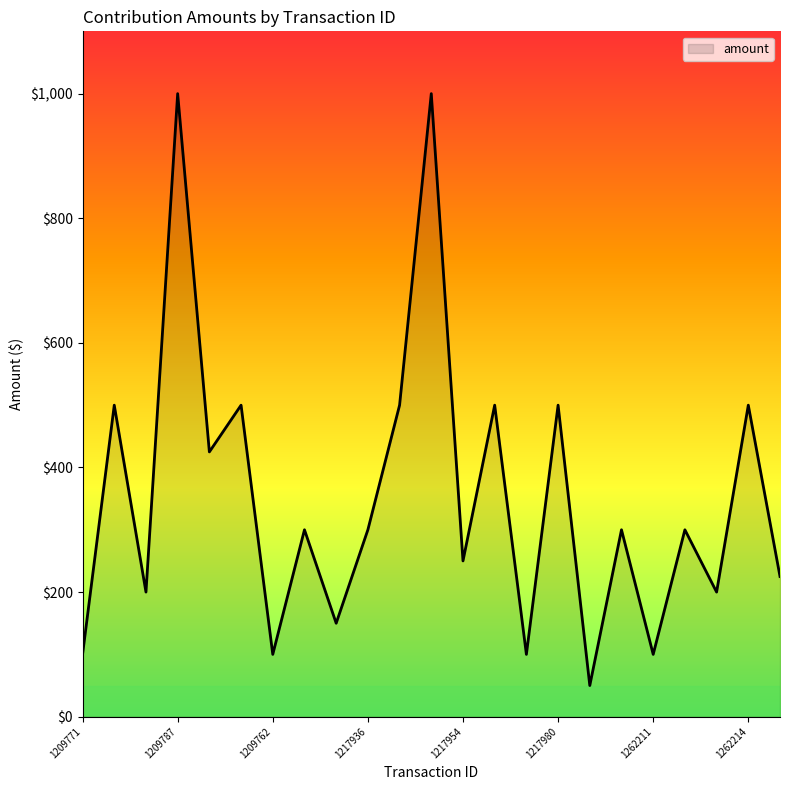

What is the difference between the maximum and second lowest values?

900